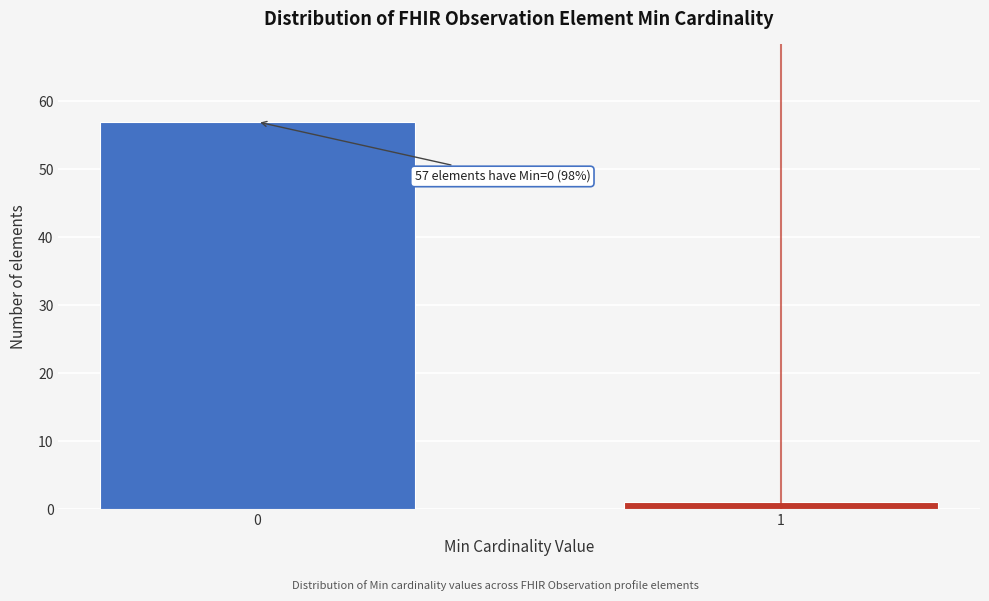

Reading left to right, what are all the values shown in this chart?

0=57	1=1